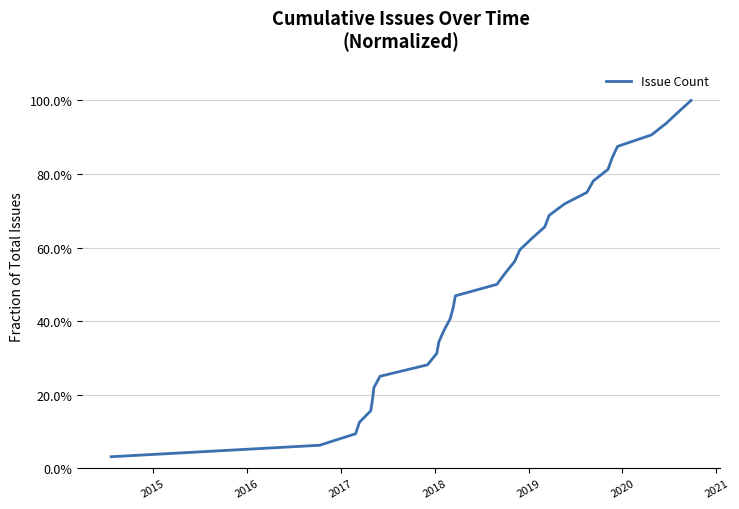

Does the chart have visible grid lines?

Yes